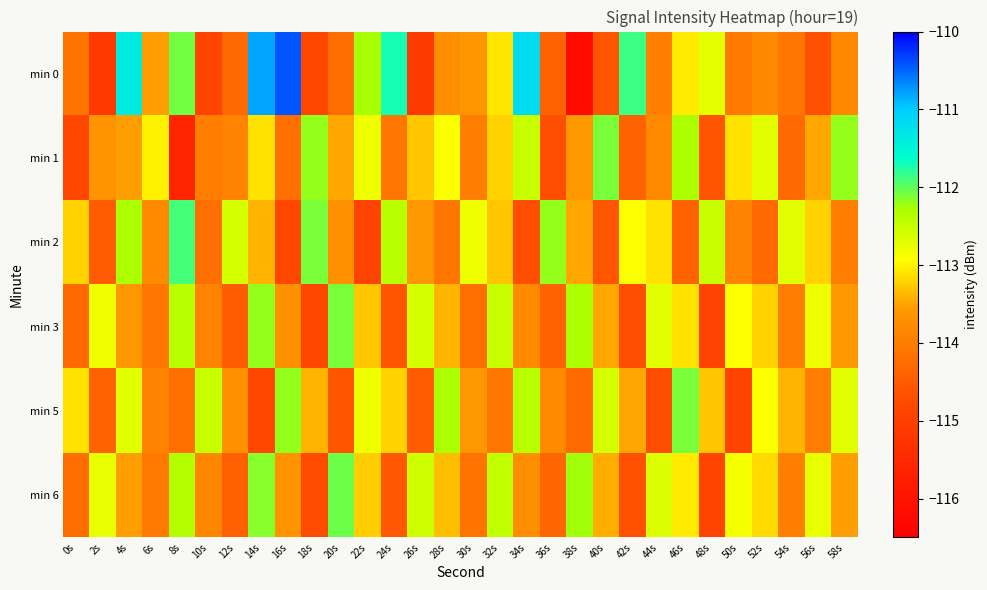

How many data points does each series have?

30